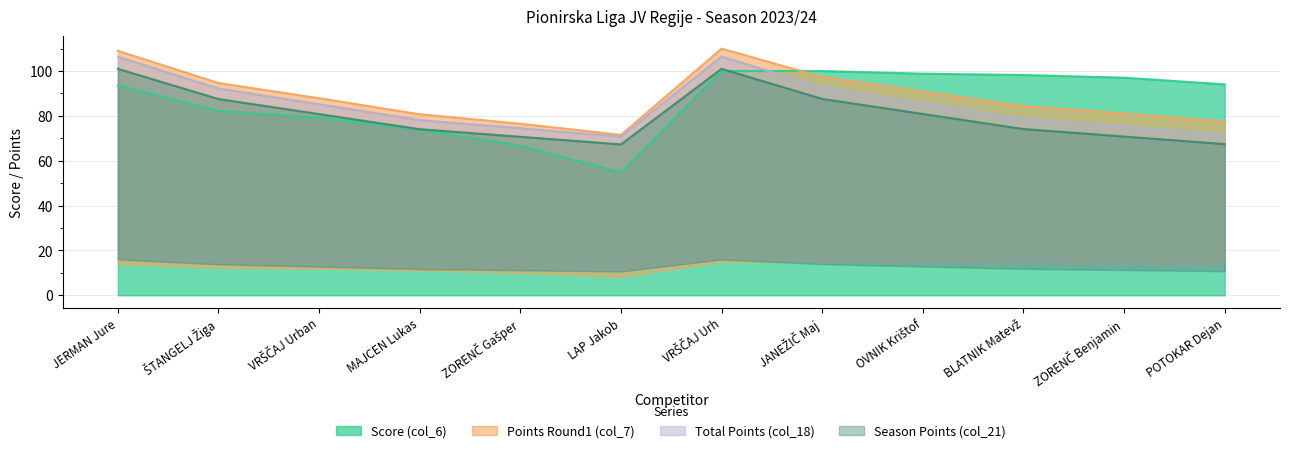

What is the value of the Score (col_6) point at the 1st from the left?

93.5